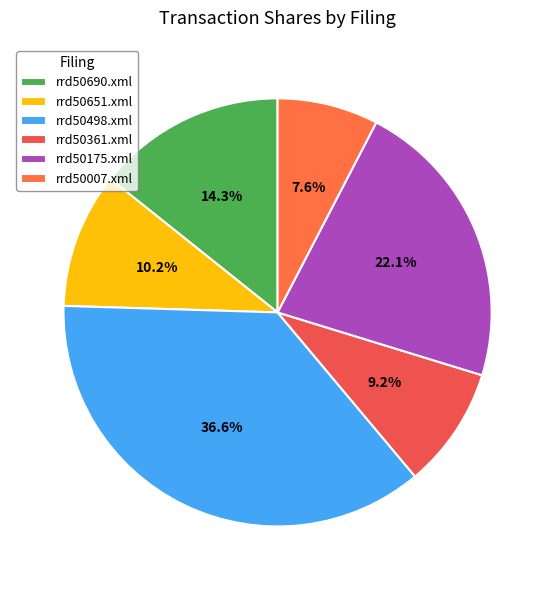

How many segments does this pie chart have?

6